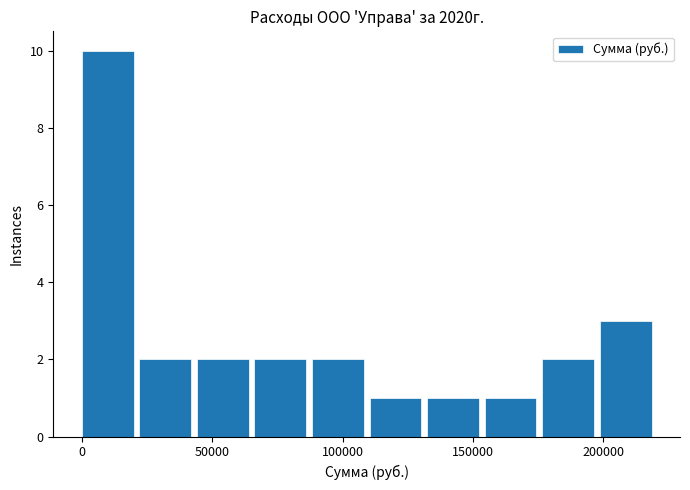

Reading left to right, transcribe this chart: for each bar, give the range it covers on the x-axis and its height. Neither the bar edges nor the heights are printed on the chart, so give them approximately, as read against the axes.

0 to 20000: 10
20000 to 45000: 2
45000 to 65000: 2
65000 to 90000: 2
90000 to 110000: 2
110000 to 130000: 1
130000 to 155000: 1
155000 to 175000: 1
175000 to 200000: 2
200000 to 220000: 3